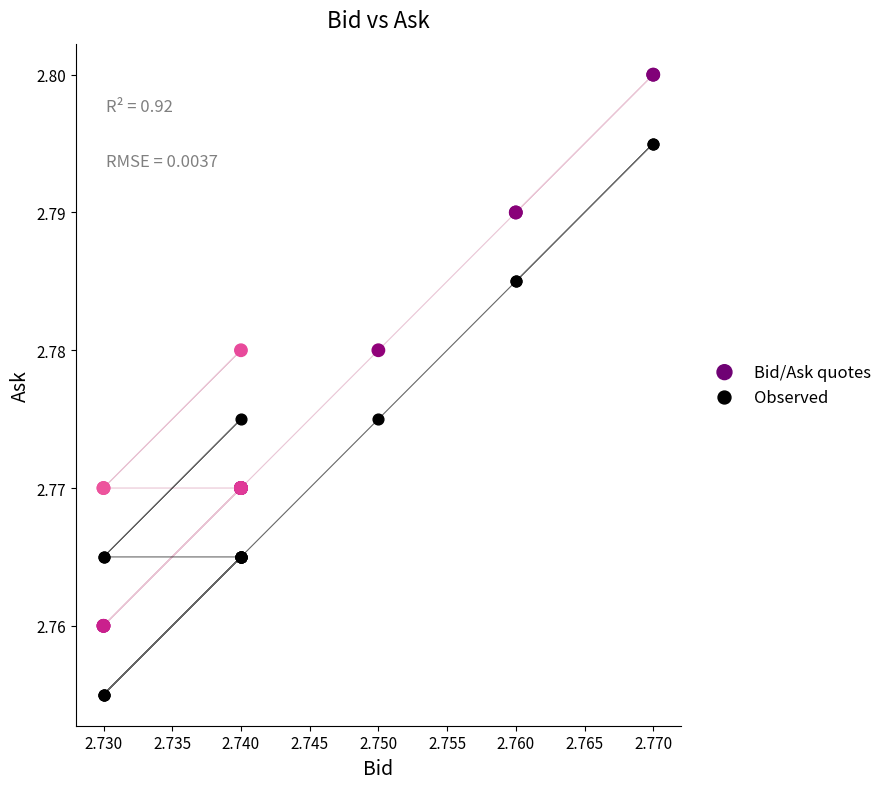

Which series contains the lowest Y value?

Observed